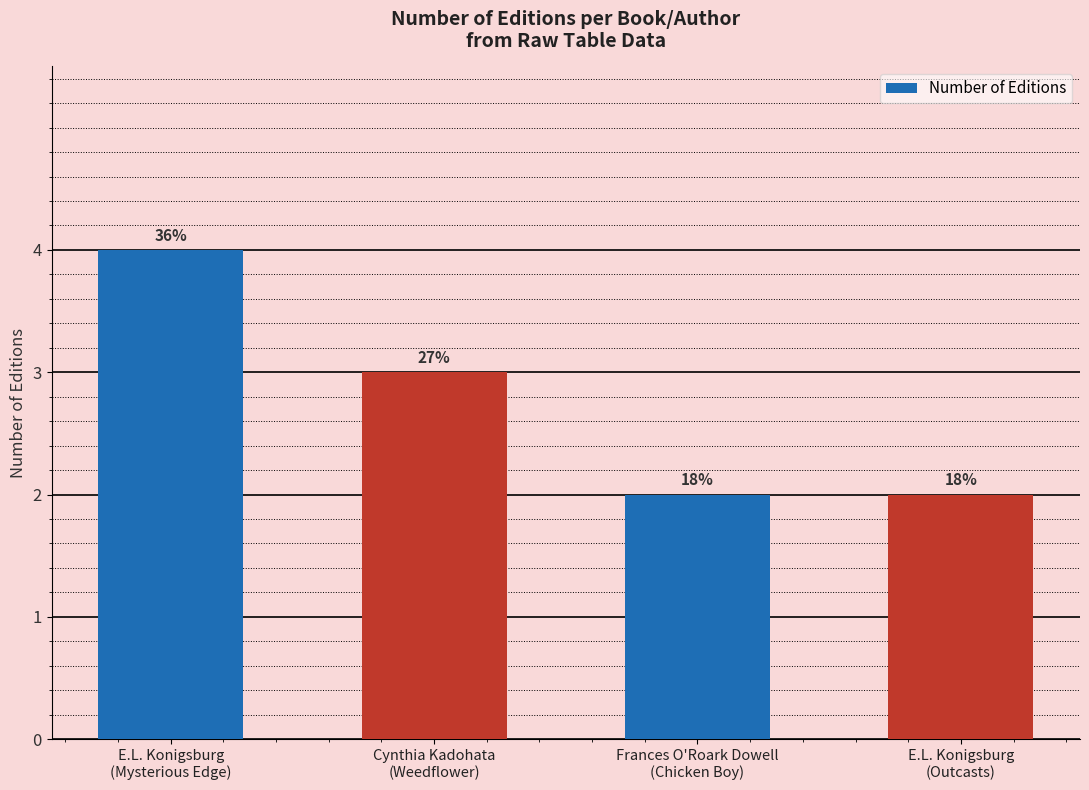

What is the label of the 2nd bar from the right?

Frances O'Roark Dowell
(Chicken Boy)